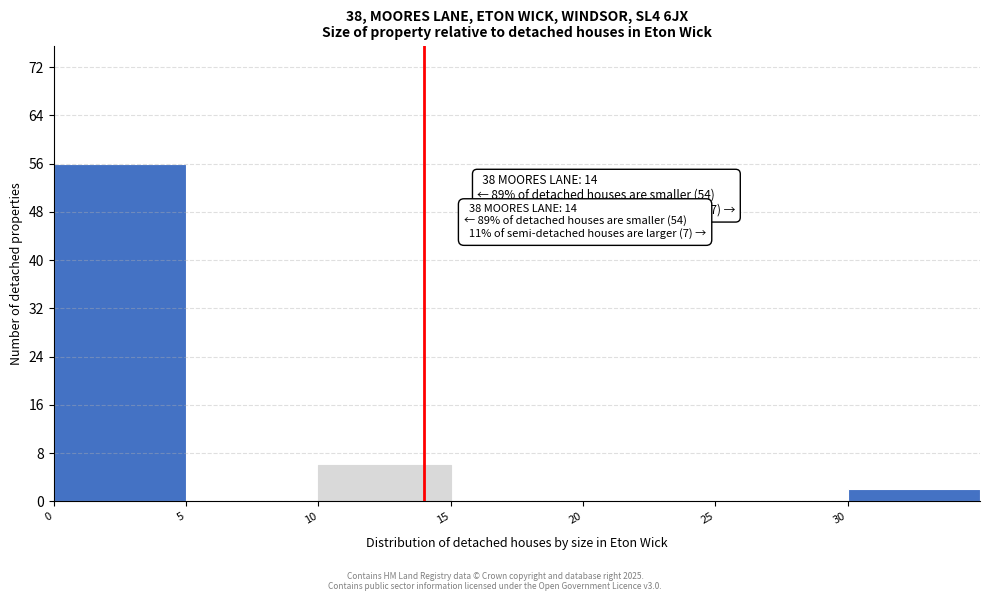

Over which range of the x-axis is the bar tallest?

0 to 5